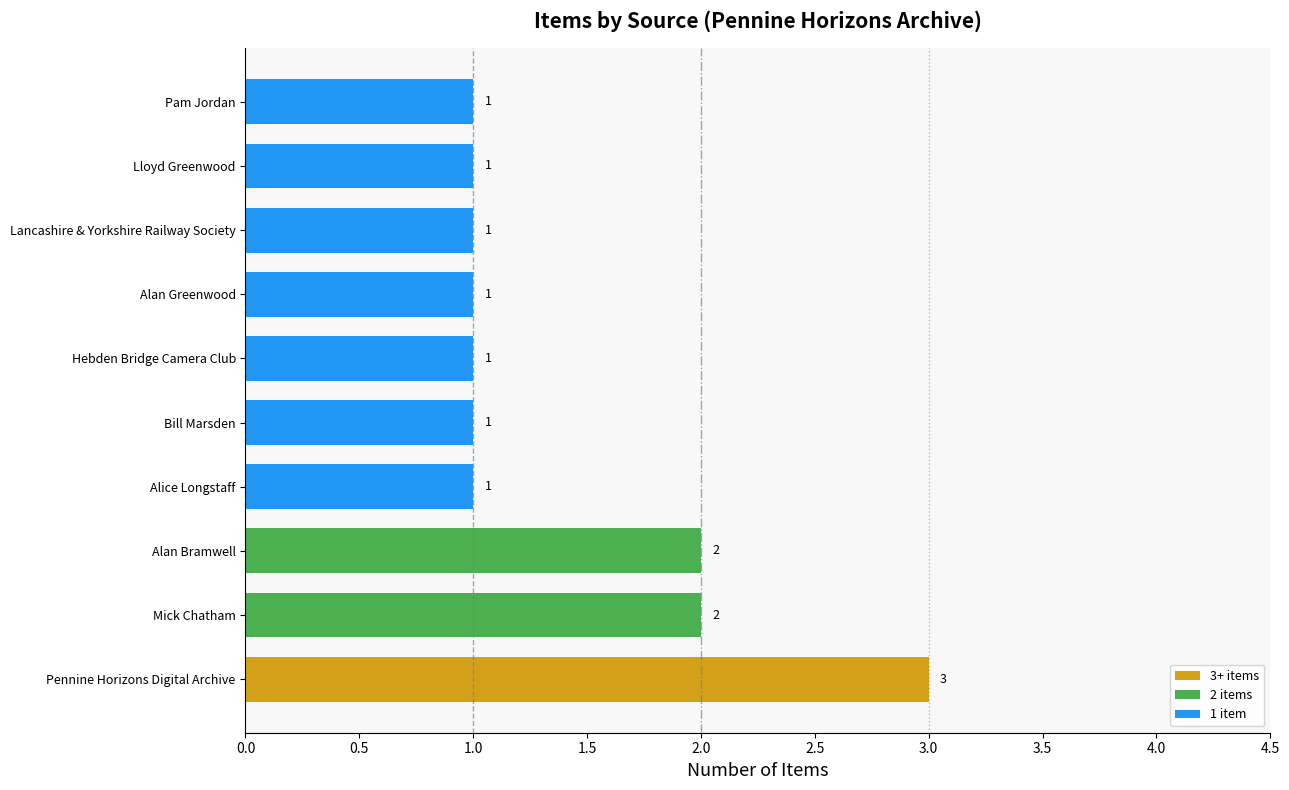

What is the difference between the maximum and second lowest values?

2